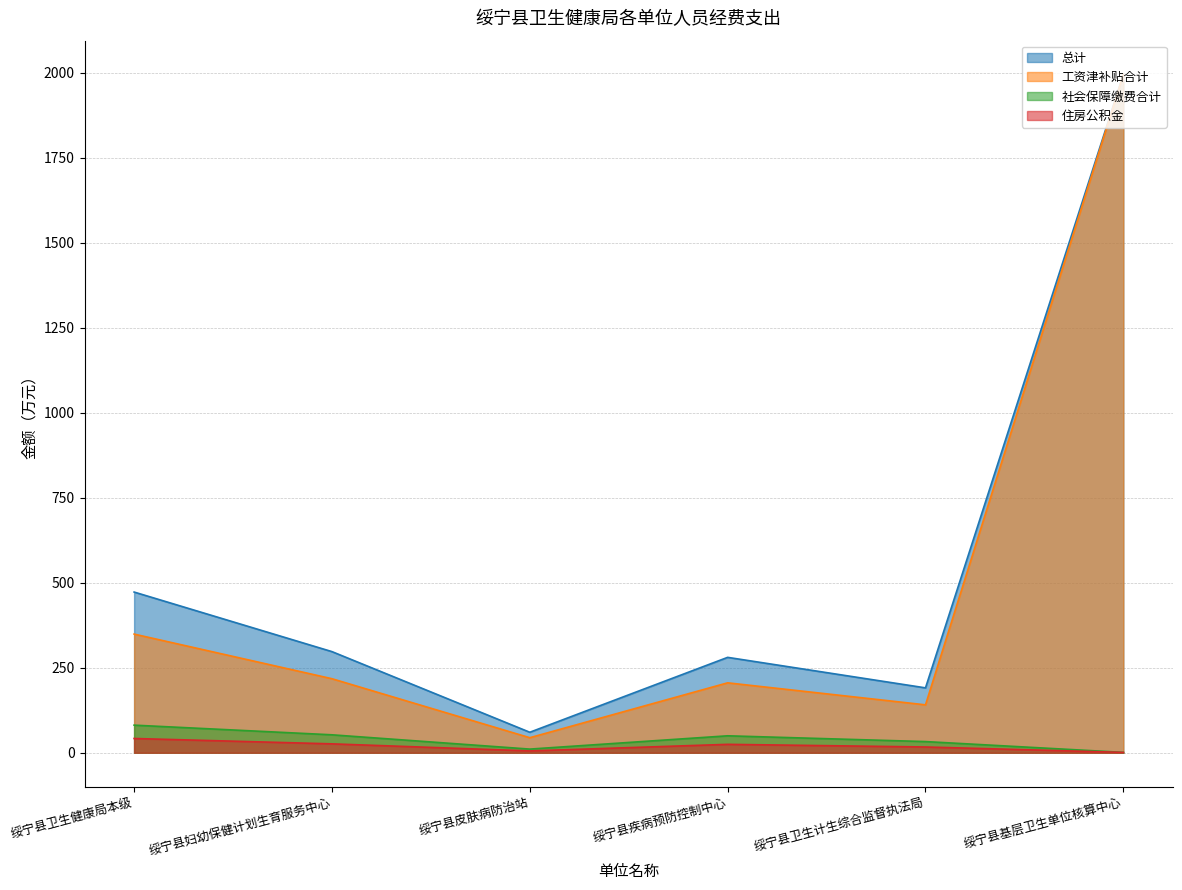

Which series has the largest total across all categories?

总计